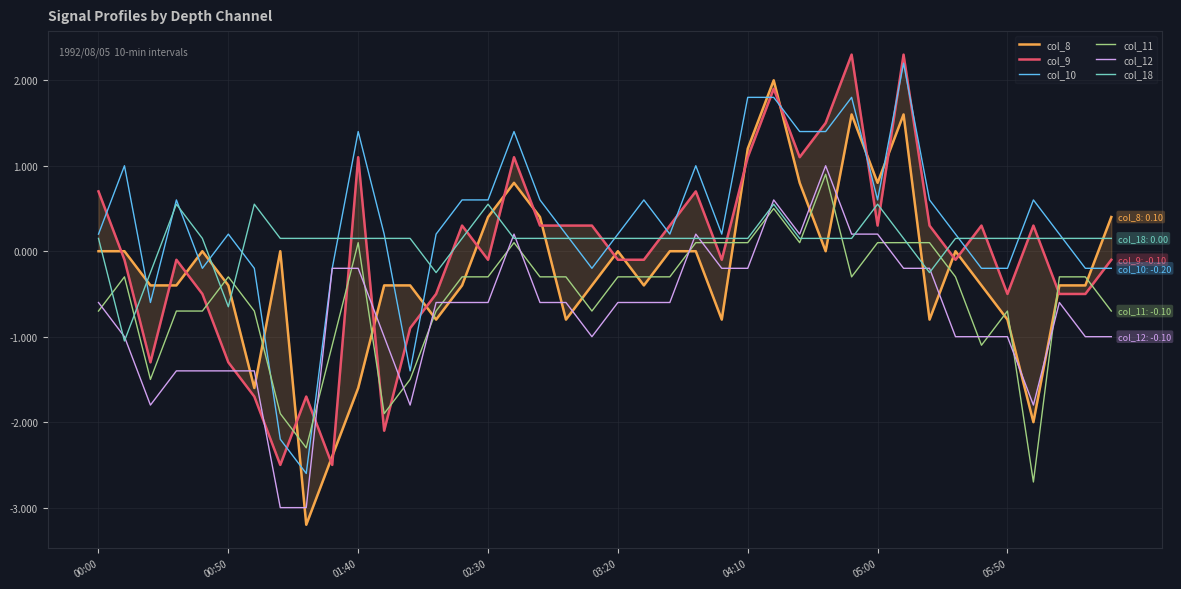

What is the lowest value of the col_18 series?

-1.1